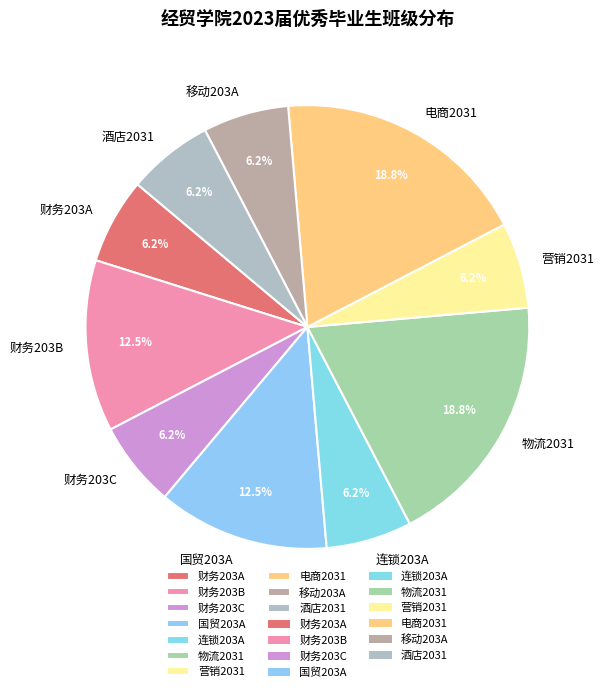

Approximately how many times larger is the value at 电商2031 compared to 财务203B?

1.5